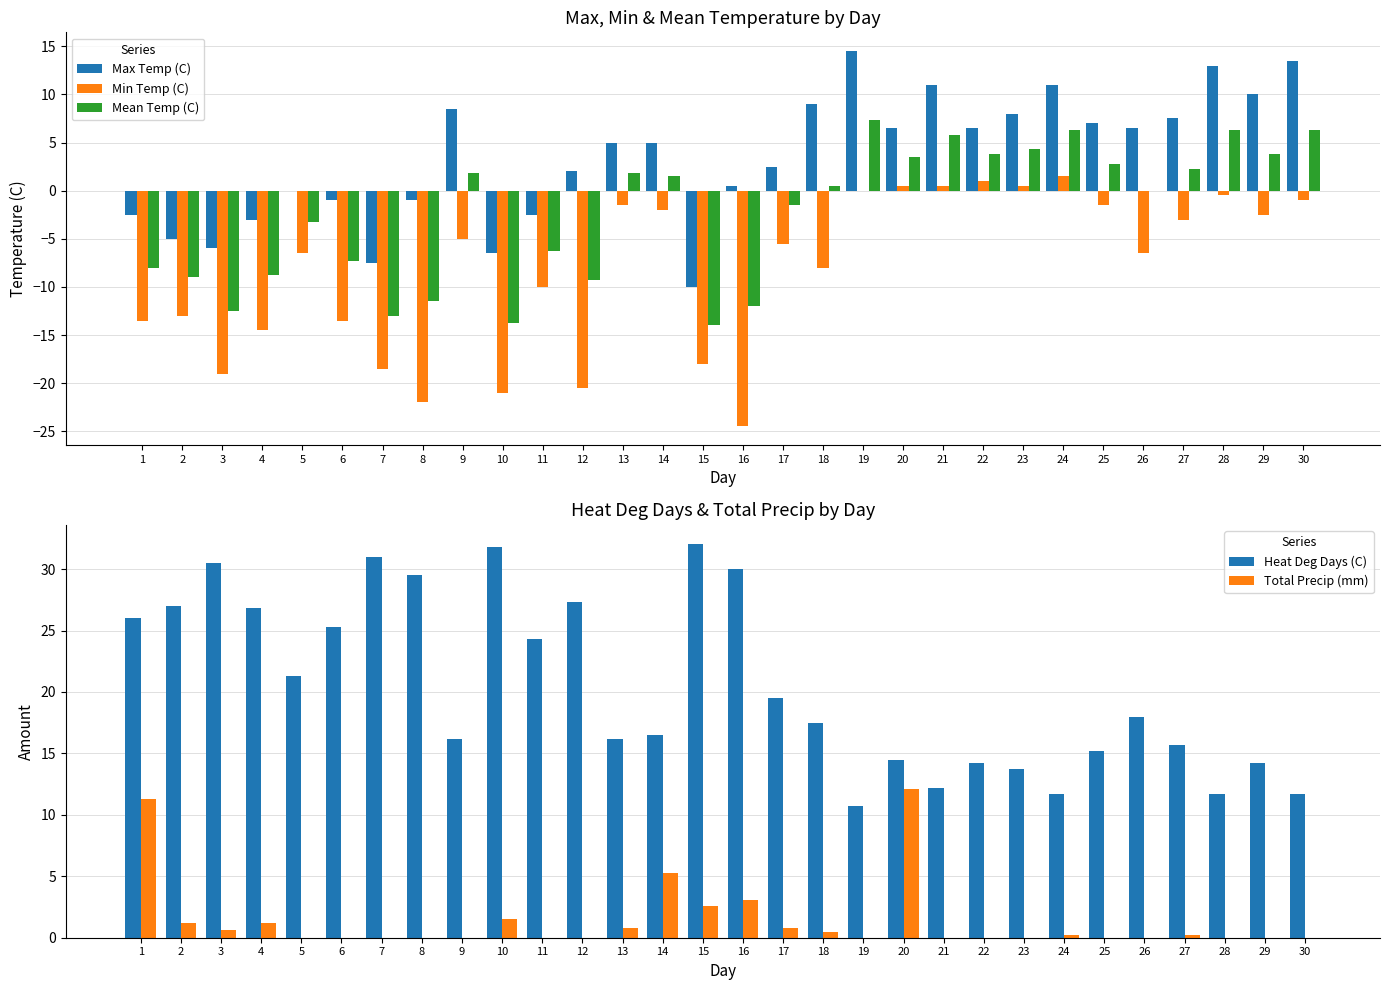

Where is Heat Deg Days (C) nearest to the value 21?

5